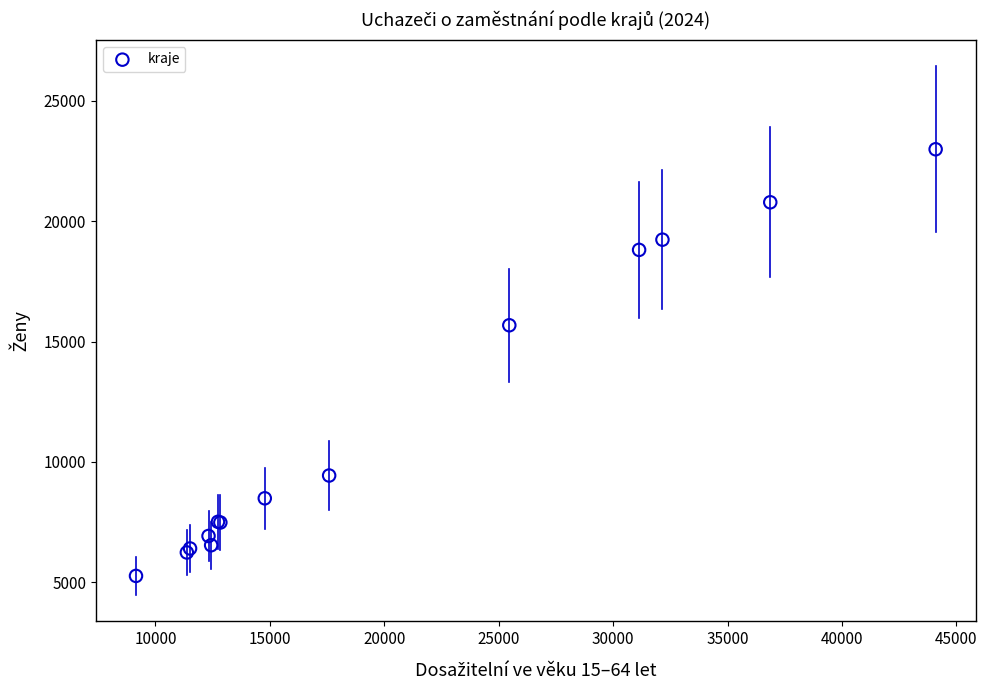

What Y value in the scatter plot is closest to 14126?

15676